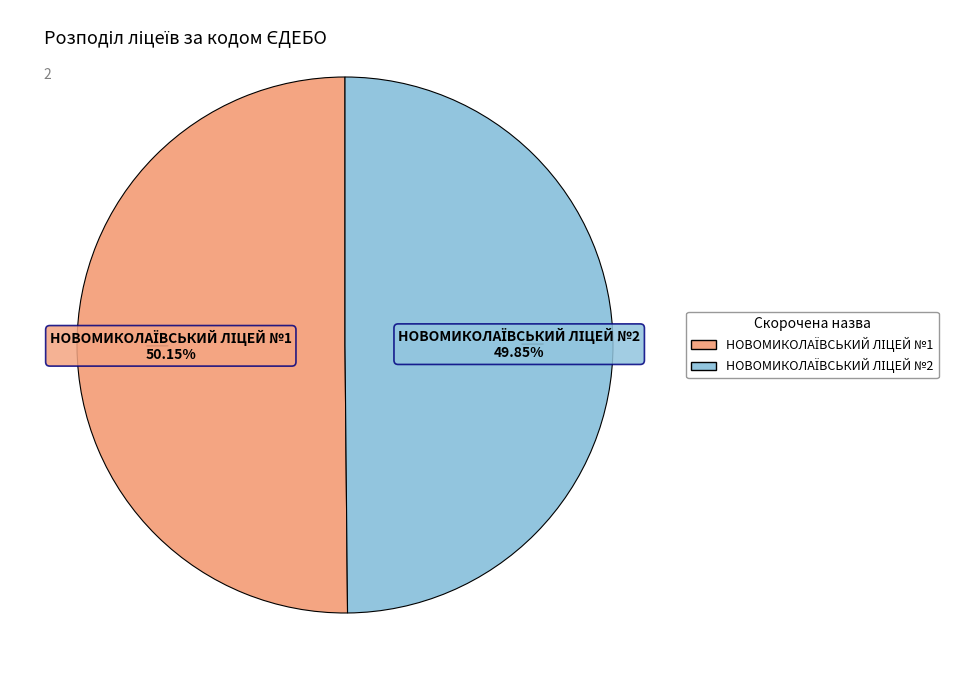

Count the number of slices in the pie.

2